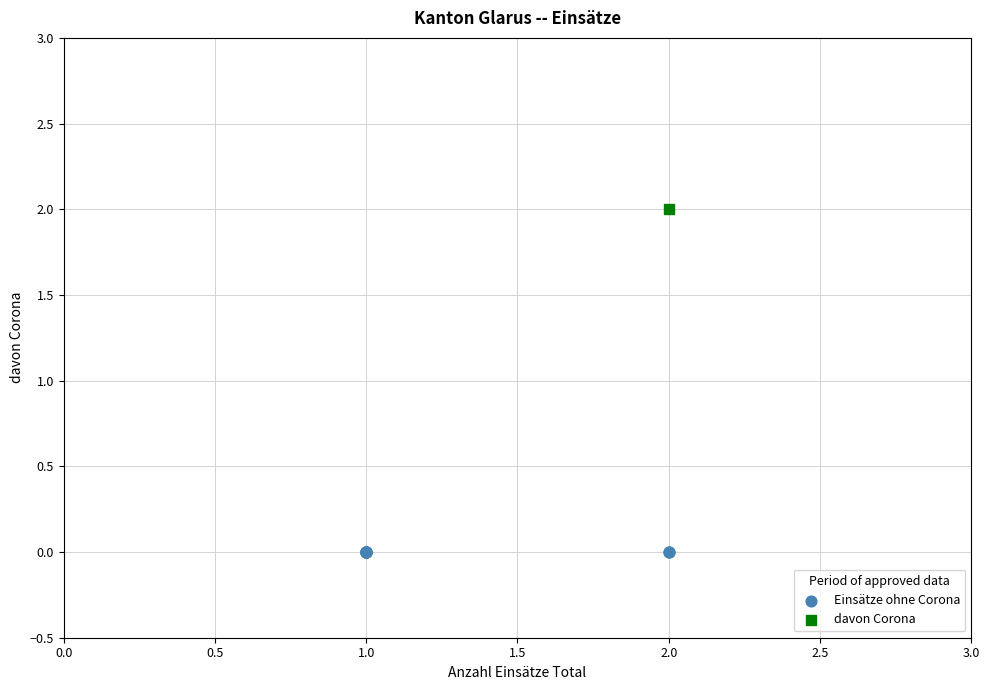

What are all the series names shown in the legend?

Einsätze ohne Corona, davon Corona